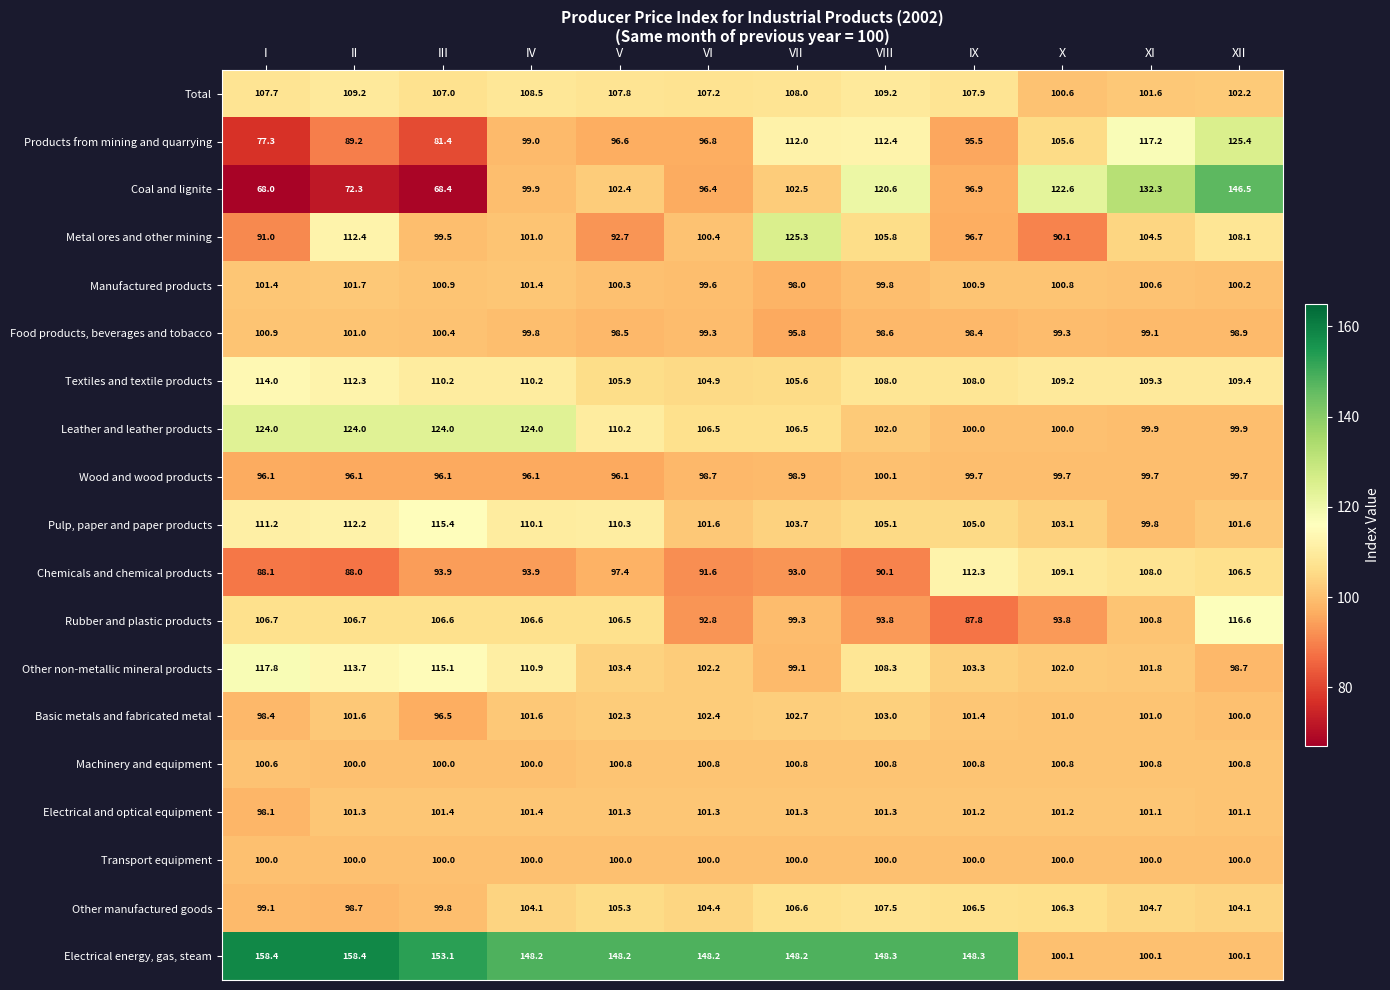

List the series in order of their peak value, lowest first.

Transport equipment, Wood and wood products, Machinery and equipment, Food products, beverages and tobacco, Electrical and optical equipment, Manufactured products, Basic metals and fabricated metal, Other manufactured goods, Total, Chemicals and chemical products, Textiles and textile products, Pulp, paper and paper products, Rubber and plastic products, Other non-metallic mineral products, Leather and leather products, Metal ores and other mining, Products from mining and quarrying, Coal and lignite, Electrical energy, gas, steam